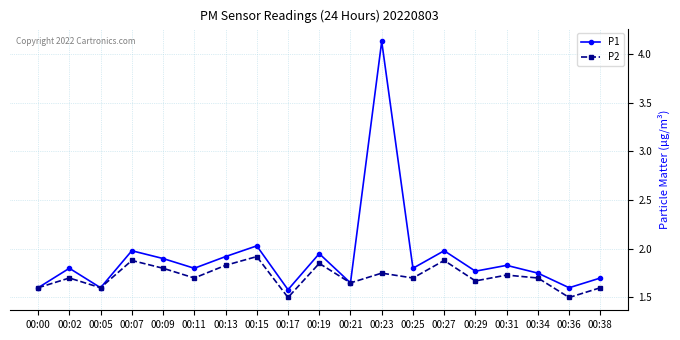

Which label corresponds to the largest value in the chart?

00:23